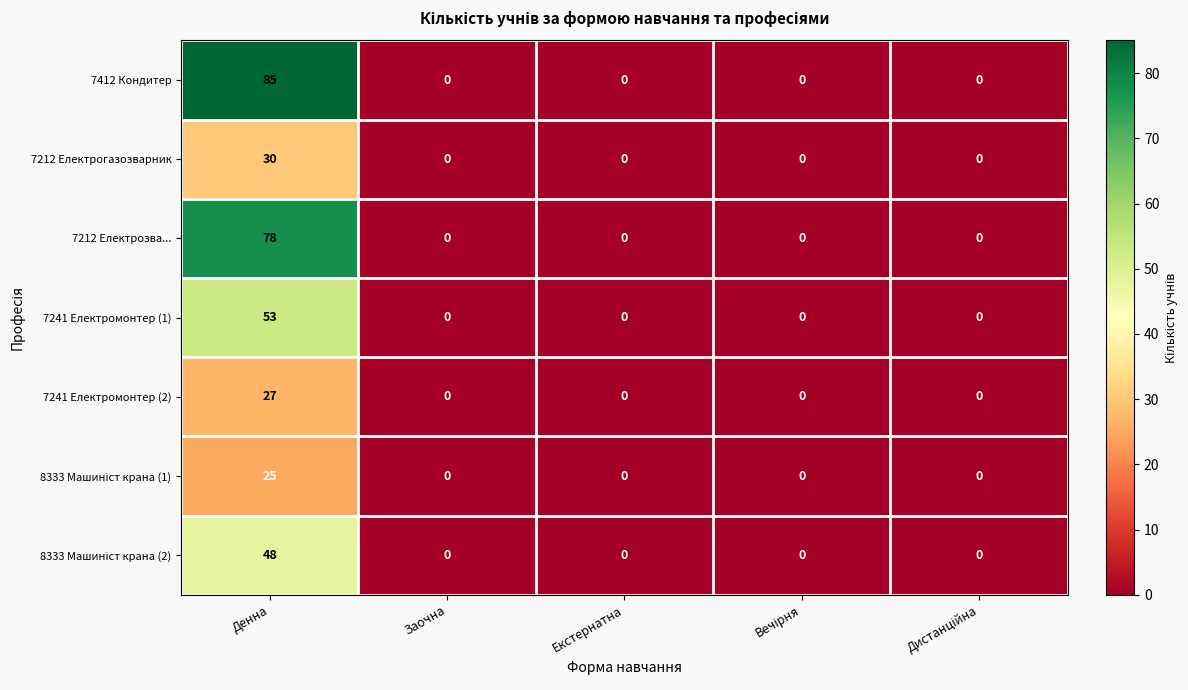

Which label corresponds to the largest value in the chart?

Денна